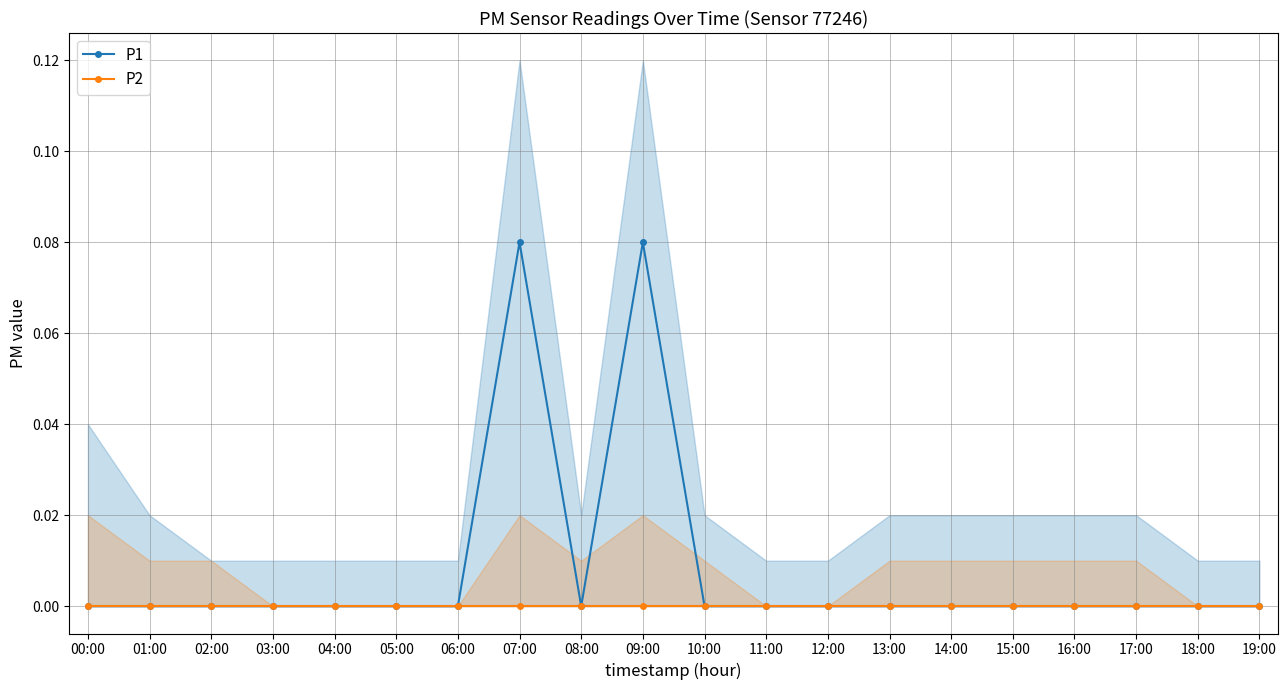

Rank the series by their average value, from highest to lowest.

P1, P2